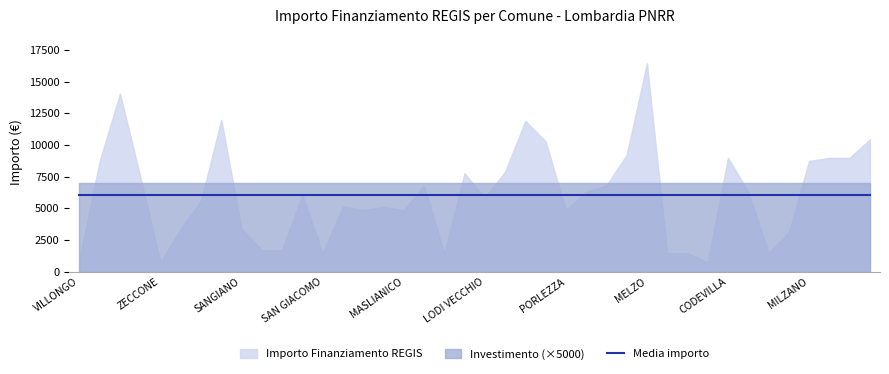

Reading left to right, extract all data points from this chart.

IMPORTO FINANZIAMENTO REGIS: VILLONGO=1029.0	GORNO=8748.0	VILLA CORTESE=14063.0	FILIGHERA=7533.0	ZECCONE=729.0	BRENNA=3402.0	PAGNONA=5589.0	BUSSERO=12005.0	SANGIANO=3402.0	CASALE CREMASCO=1701.0	CASALMORANO=1701.0	INARZO=6075.0	SAN GIACOMO=1458.0	OFFANENGO=5145.0	VISTARINO=4860.0	FIESCO=5103.0	MASLIANICO=4860.0	CETO=6804.0	QUINTANO=1458.0	BREME=7776.0	LODI VECCHIO=5831.0	GAGGIANO=7889.0	VILLANOVA=11907.0	CASTANO PRIMO=10290.0	PORLEZZA=4860.0	TELGATE=6318.0	PORTO VALTRAVAGLIA=6804.0	SOMAGLIA=9234.0	MELZO=16464.0	TROVO=1458.0	SOMMO=1458.0	ALAGNA=729.0	CODEVILLA=8991.0	CLAINO CON OSTENO=6318.0	SECUGNAGO=1458.0	POZZO DADDA=3087.0	MILZANO=8748.0	BORDOLANO=8991.0	GABBIONETA=8991.0	ADRARA SAN ROCCO=10449.0
INVESTIMENTO: VILLONGO=1.4	GORNO=1.4	VILLA CORTESE=1.4	FILIGHERA=1.4	ZECCONE=1.4	BRENNA=1.4	PAGNONA=1.4	BUSSERO=1.4	SANGIANO=1.4	CASALE CREMASCO=1.4	CASALMORANO=1.4	INARZO=1.4	SAN GIACOMO=1.4	OFFANENGO=1.4	VISTARINO=1.4	FIESCO=1.4	MASLIANICO=1.4	CETO=1.4	QUINTANO=1.4	BREME=1.4	LODI VECCHIO=1.4	GAGGIANO=1.4	VILLANOVA=1.4	CASTANO PRIMO=1.4	PORLEZZA=1.4	TELGATE=1.4	PORTO VALTRAVAGLIA=1.4	SOMAGLIA=1.4	MELZO=1.4	TROVO=1.4	SOMMO=1.4	ALAGNA=1.4	CODEVILLA=1.4	CLAINO CON OSTENO=1.4	SECUGNAGO=1.4	POZZO DADDA=1.4	MILZANO=1.4	BORDOLANO=1.4	GABBIONETA=1.4	ADRARA SAN ROCCO=1.4